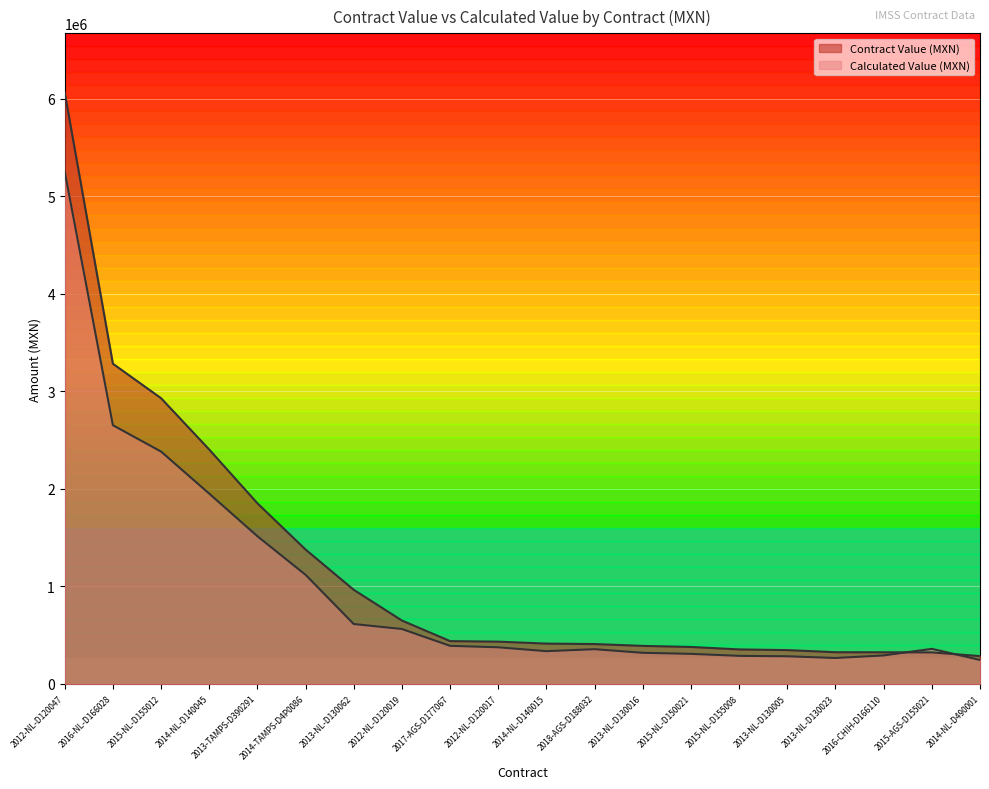

What is the smallest value displayed?

245403.5